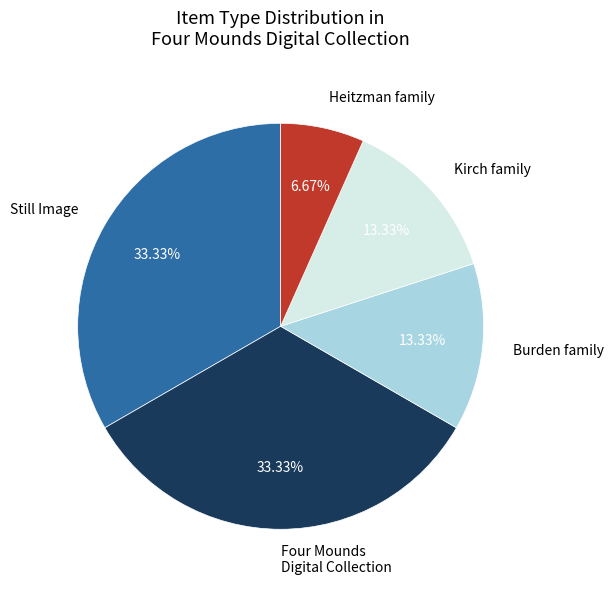

Count the number of slices in the pie.

5